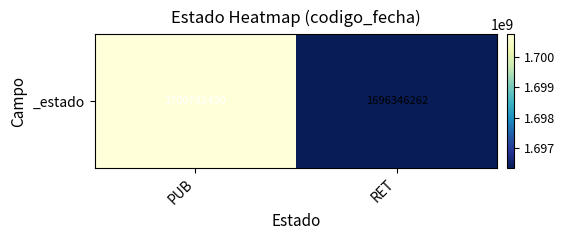

What is the sum of the values at RET and PUB?

3397088692